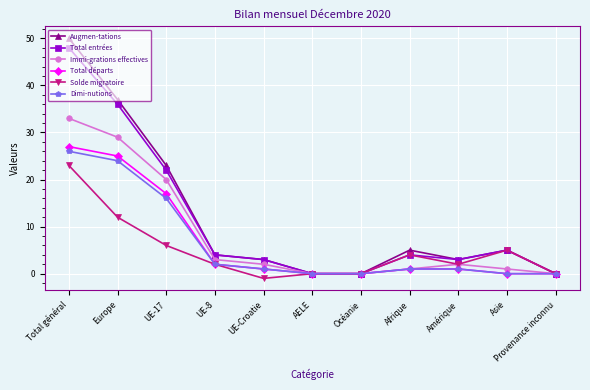

At which category does the chart reach its peak across all series?

Total général